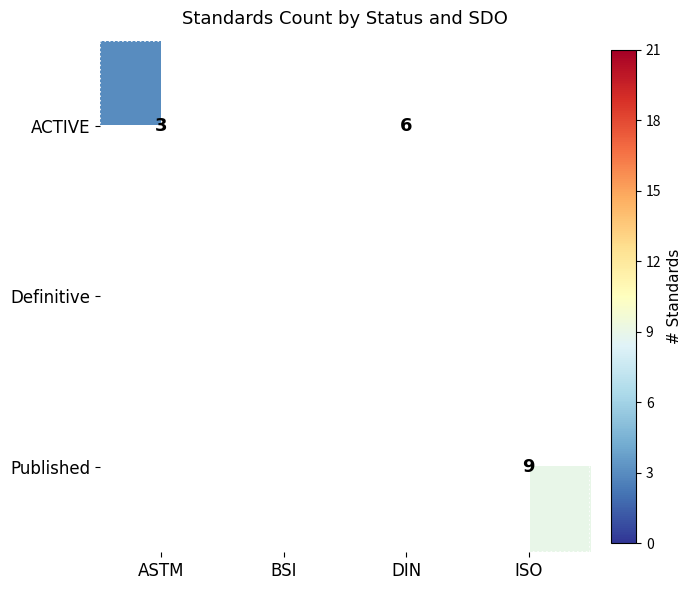

Is the value of Definitive at BSI greater than the value of ACTIVE at DIN?

Yes